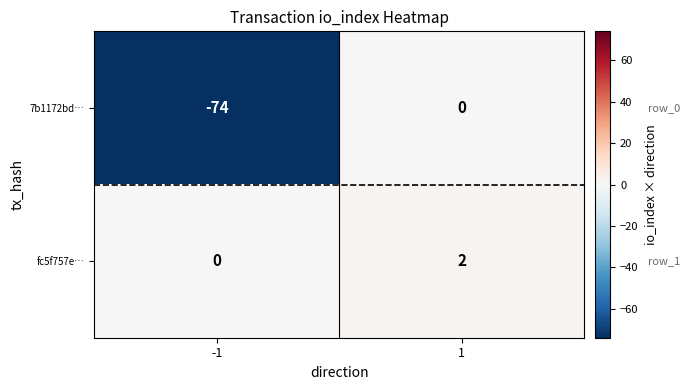

Which series has the largest total across all categories?

fc5f757e…